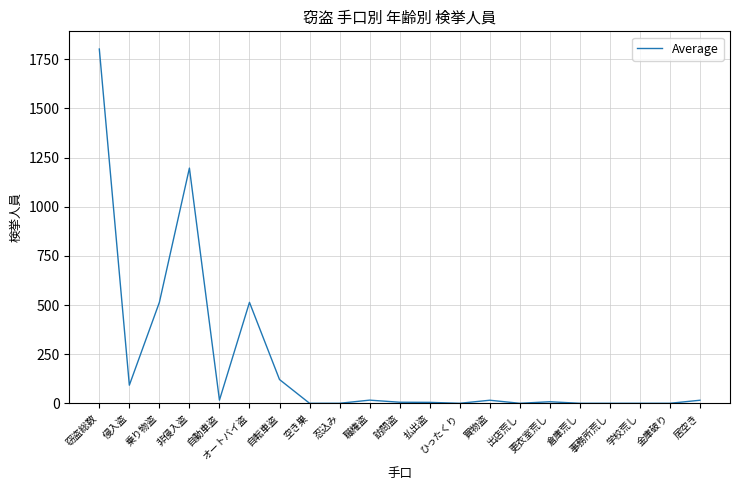

How many lines are shown in the chart?

1